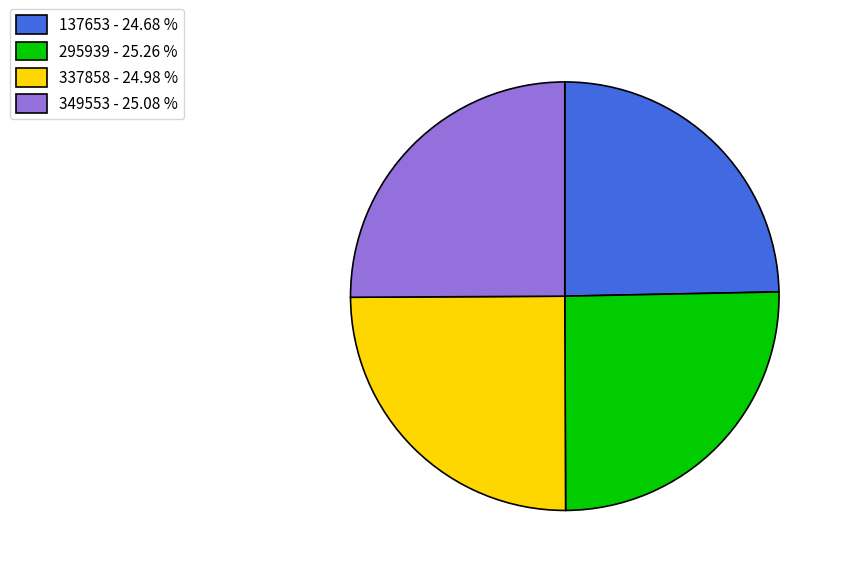

Approximately how many times larger is the value at 295939 - 25.26 % compared to 349553 - 25.08 %?

1.0